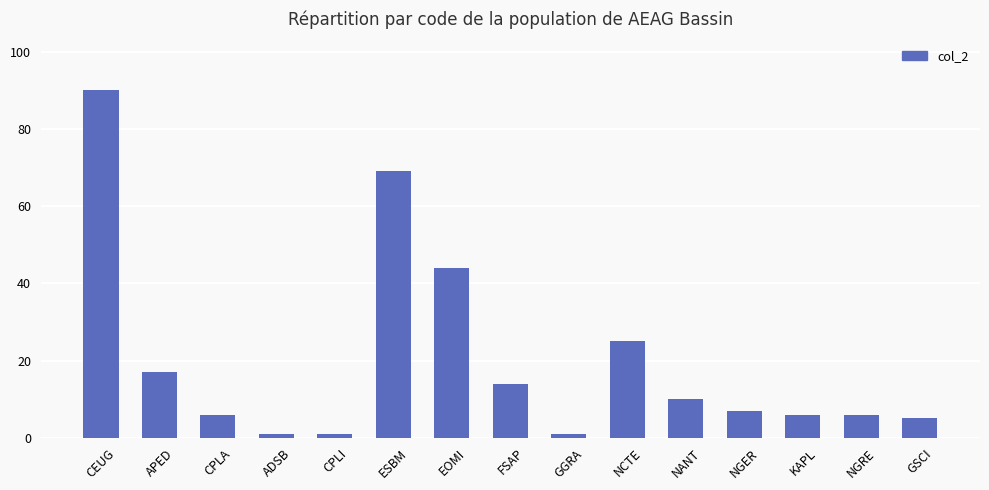

What is the change in value from ESBM to KAPL?

-63